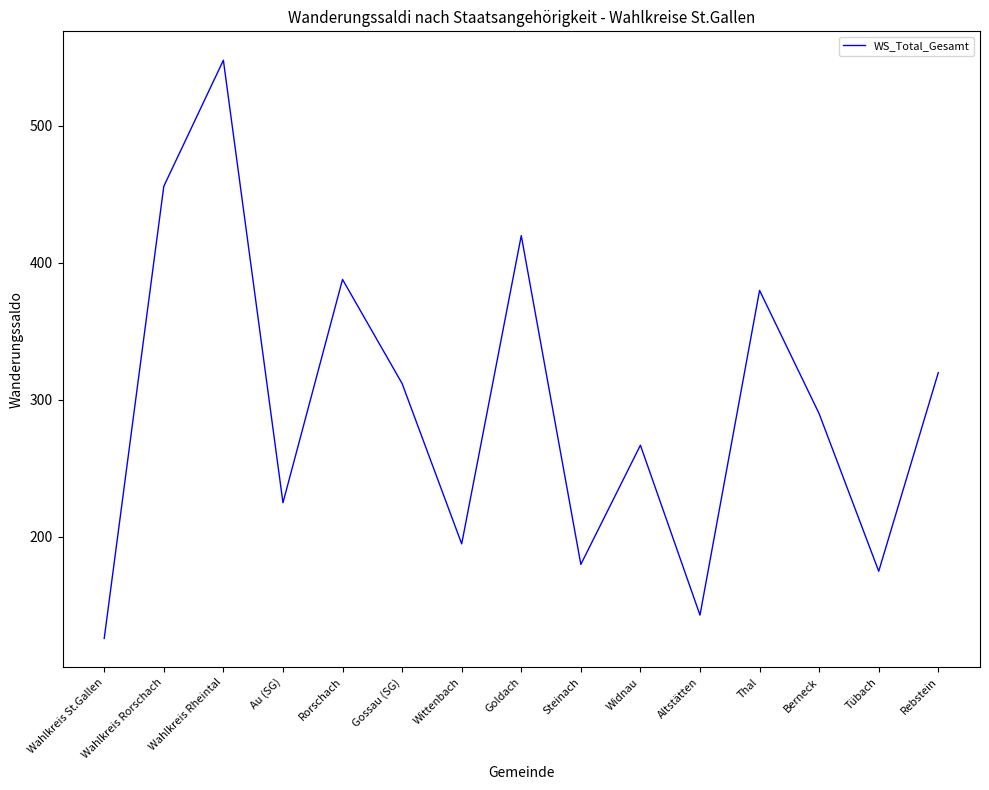

List the labels in order of value, smallest first.

Wahlkreis St.Gallen, Altstätten, Tübach, Steinach, Wittenbach, Au (SG), Widnau, Berneck, Gossau (SG), Rebstein, Thal, Rorschach, Goldach, Wahlkreis Rorschach, Wahlkreis Rheintal